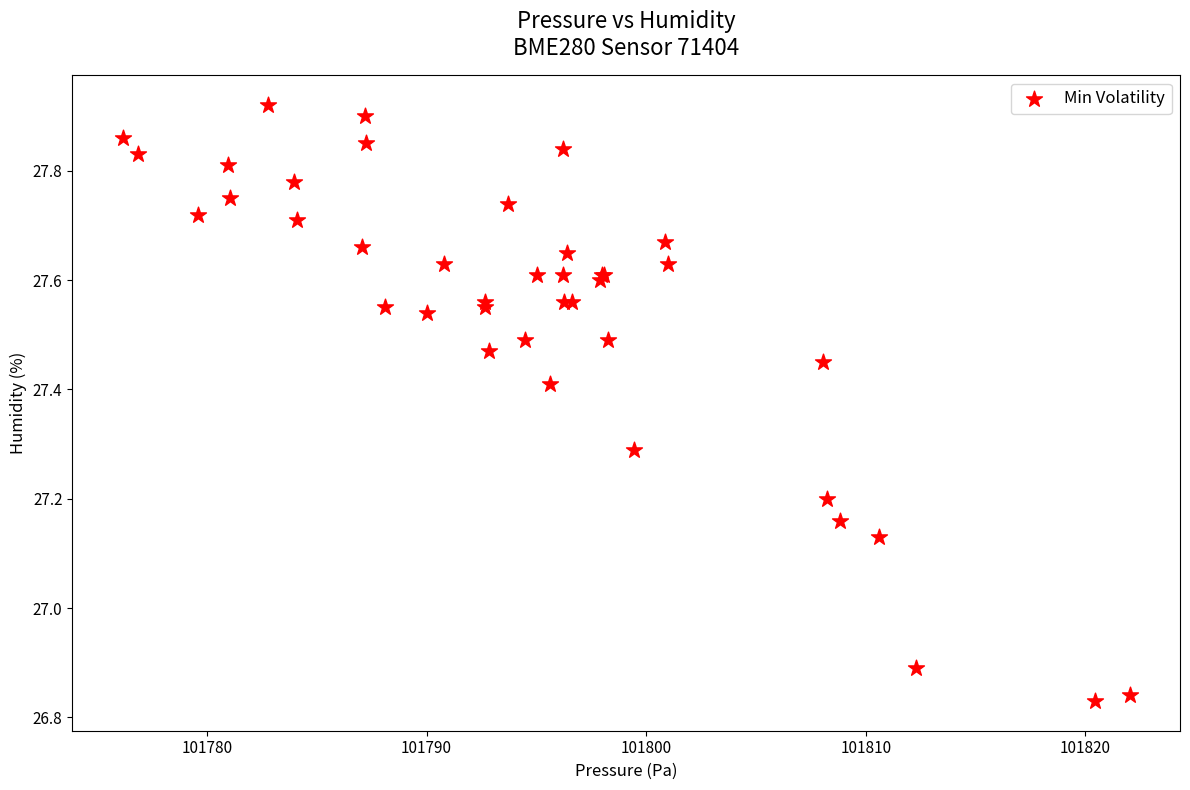

What Y value in the scatter plot is closest to 27?

26.9